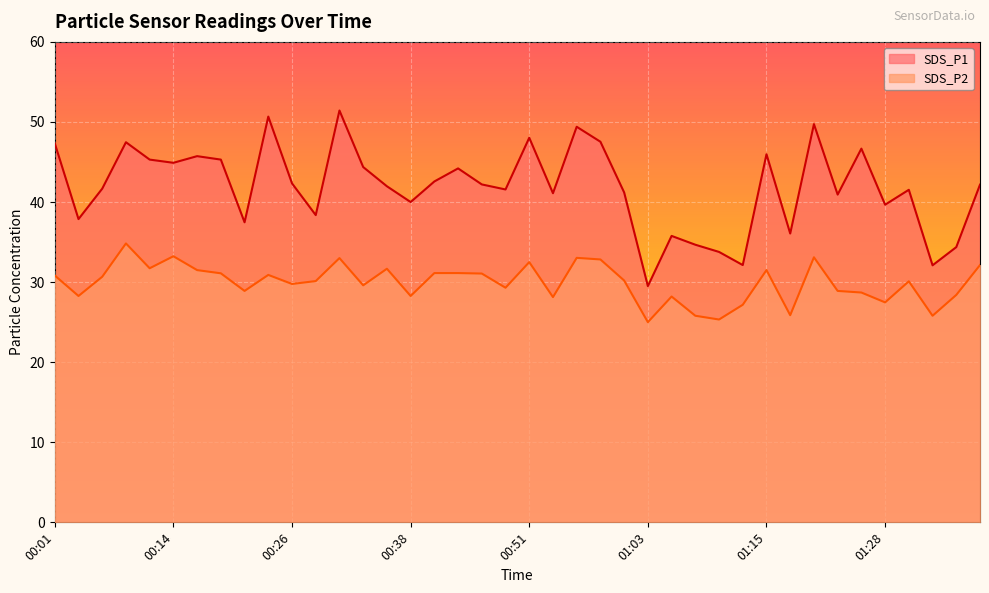

Rank the series by their maximum value, from lowest to highest.

SDS_P2, SDS_P1